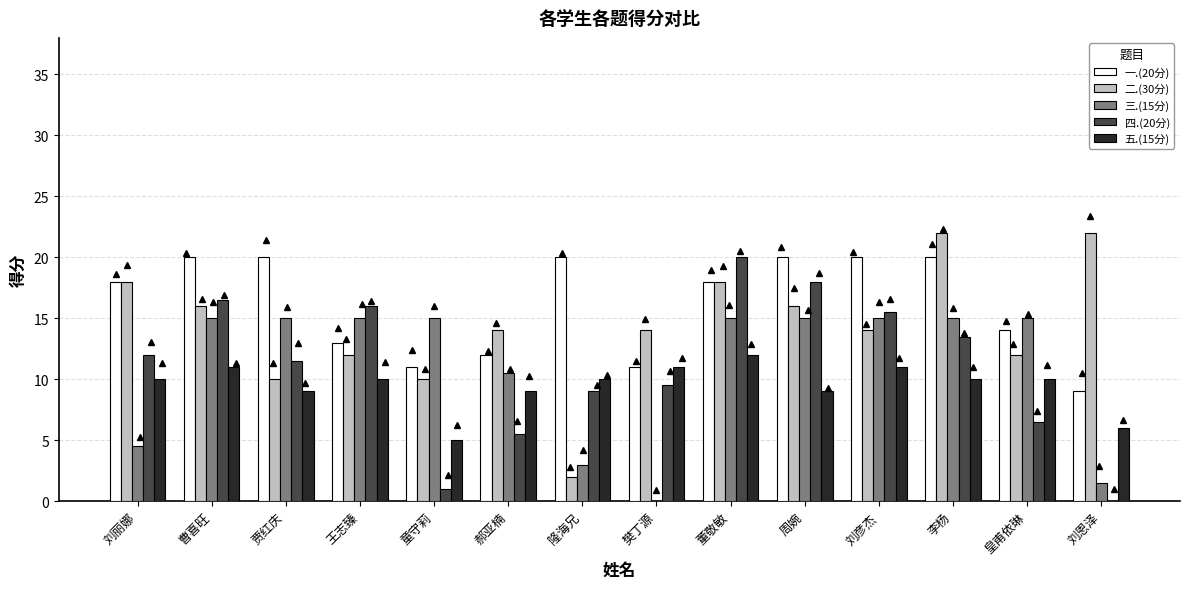

Rank the categories by 五.(15分) value from highest to lowest.

董敬敏, 曹喜旺, 樊丁源, 刘彦杰, 刘丽娜, 王志臻, 隆海兄, 李杨, 皇甫依琳, 贾红庆, 郝亚楠, 周婉, 刘恩泽, 童守莉